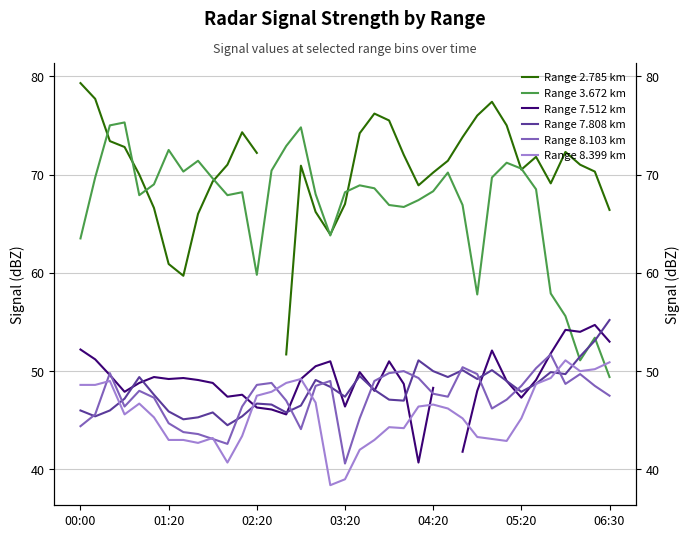

Read the Range 2.785 km value at 05:20.

70.5